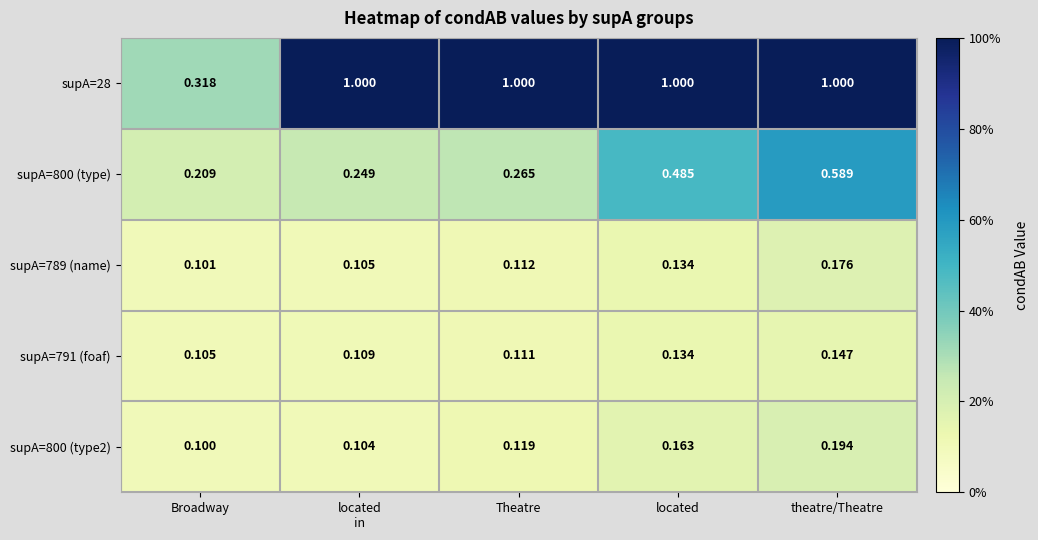

At which category is the sum across all series the highest?

theatre/Theatre